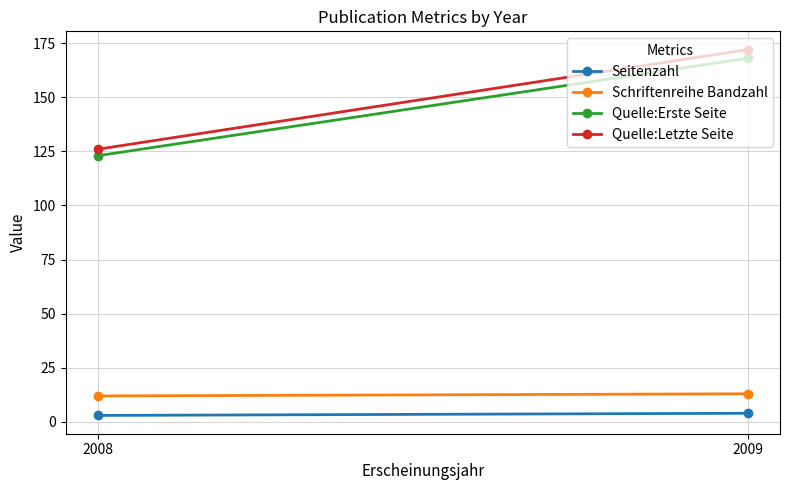

Which series has the largest range (max minus min)?

Quelle:Letzte Seite